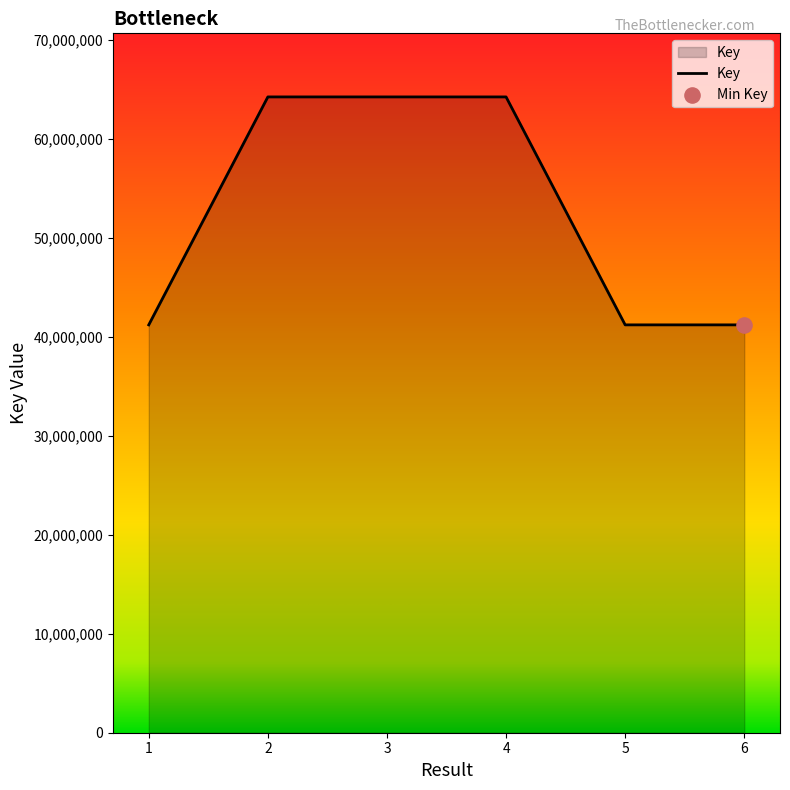

Approximately how many times larger is the value at 5 compared to 4?

0.6